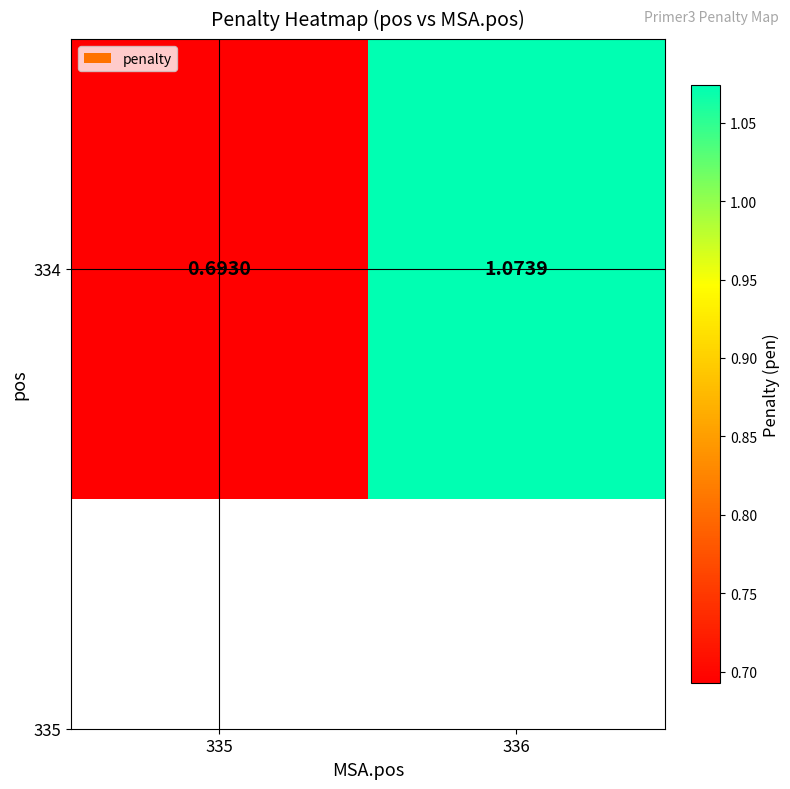

Is it true that the value at 335 is 0.7?

True